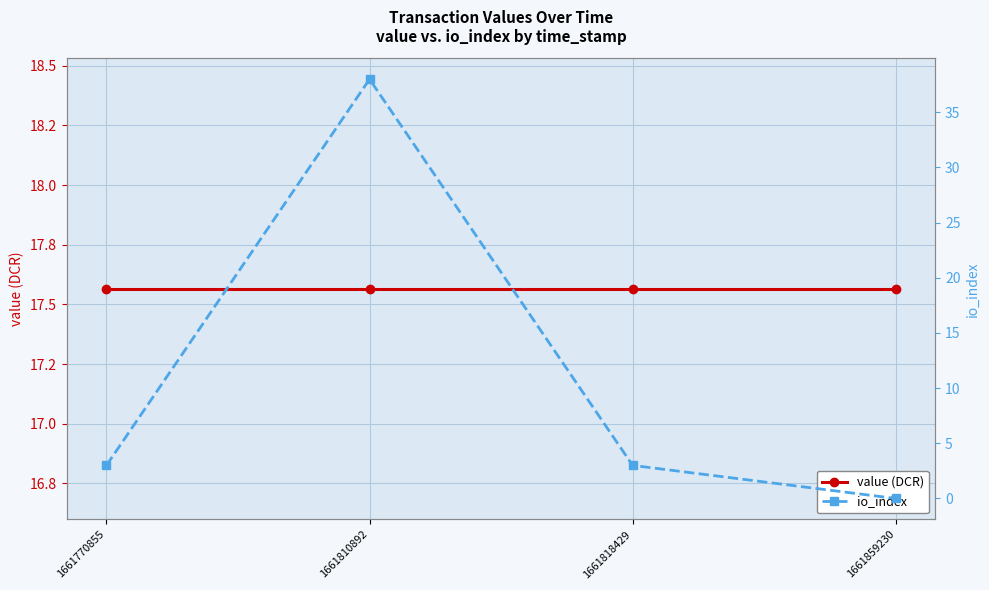

What is the value of the io_index point at the 1st from the left?

3.0